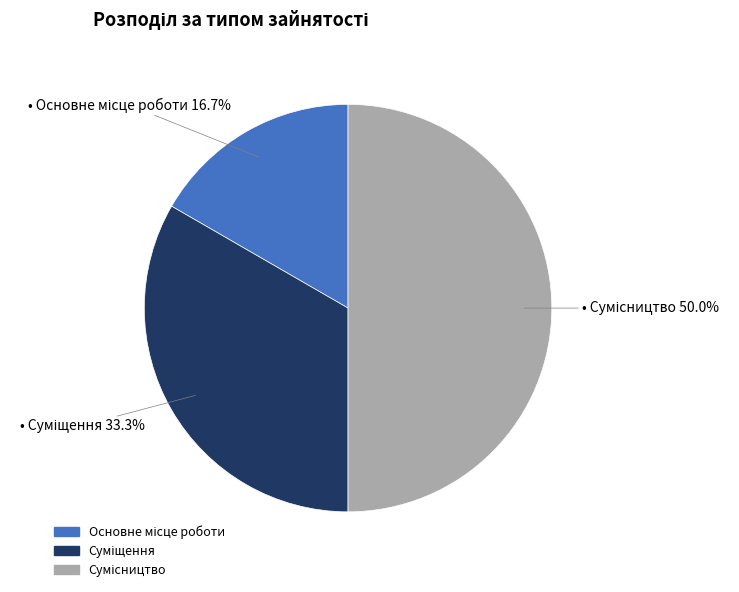

What is the largest slice in the pie chart?

Сумісництво